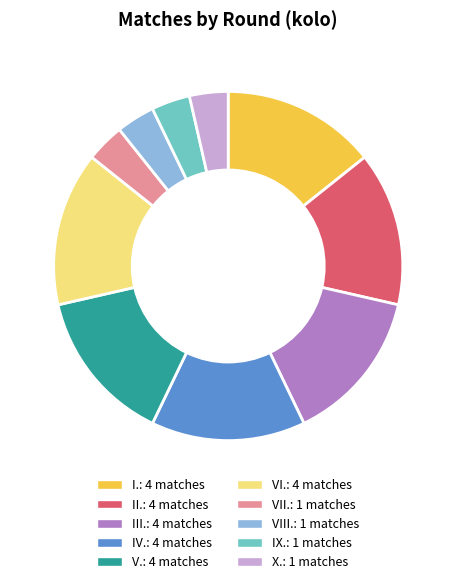

Is there a majority slice in this chart?

No